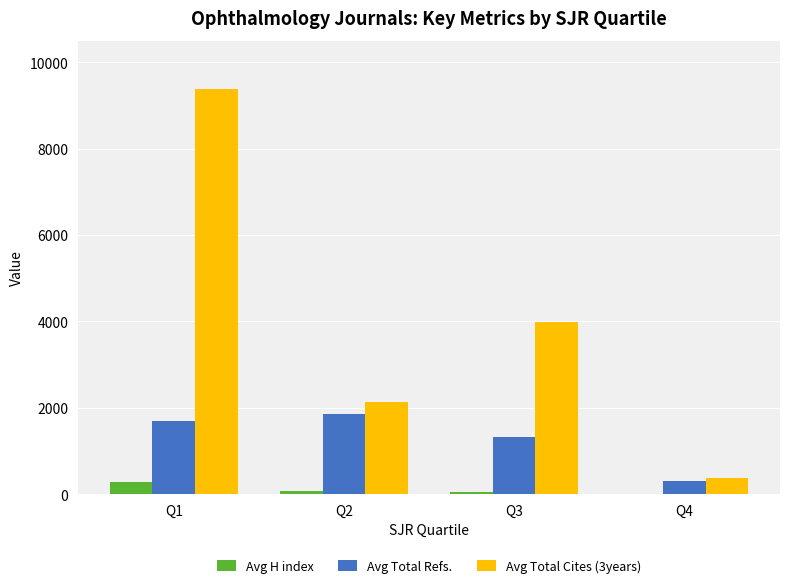

What is the maximum value shown in the chart?

9389